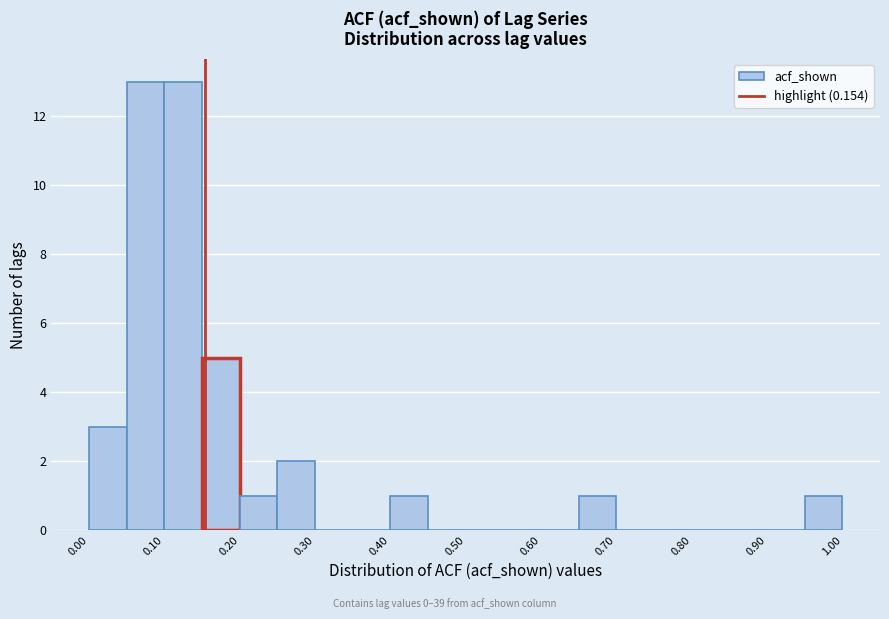

Reading left to right, transcribe this chart: for each bar, give the range it covers on the x-axis and its height. The values are not printed on the chart, so give them approximately, as read against the axis.

0.00 to 0.05: 3
0.05 to 0.10: 13
0.10 to 0.15: 13
0.15 to 0.20: 5
0.20 to 0.25: 1
0.25 to 0.30: 2
0.30 to 0.35: 0
0.35 to 0.40: 0
0.40 to 0.45: 1
0.45 to 0.50: 0
0.50 to 0.55: 0
0.55 to 0.60: 0
0.60 to 0.65: 0
0.65 to 0.70: 1
0.70 to 0.75: 0
0.75 to 0.80: 0
0.80 to 0.85: 0
0.85 to 0.90: 0
0.90 to 0.95: 0
0.95 to 1.00: 1